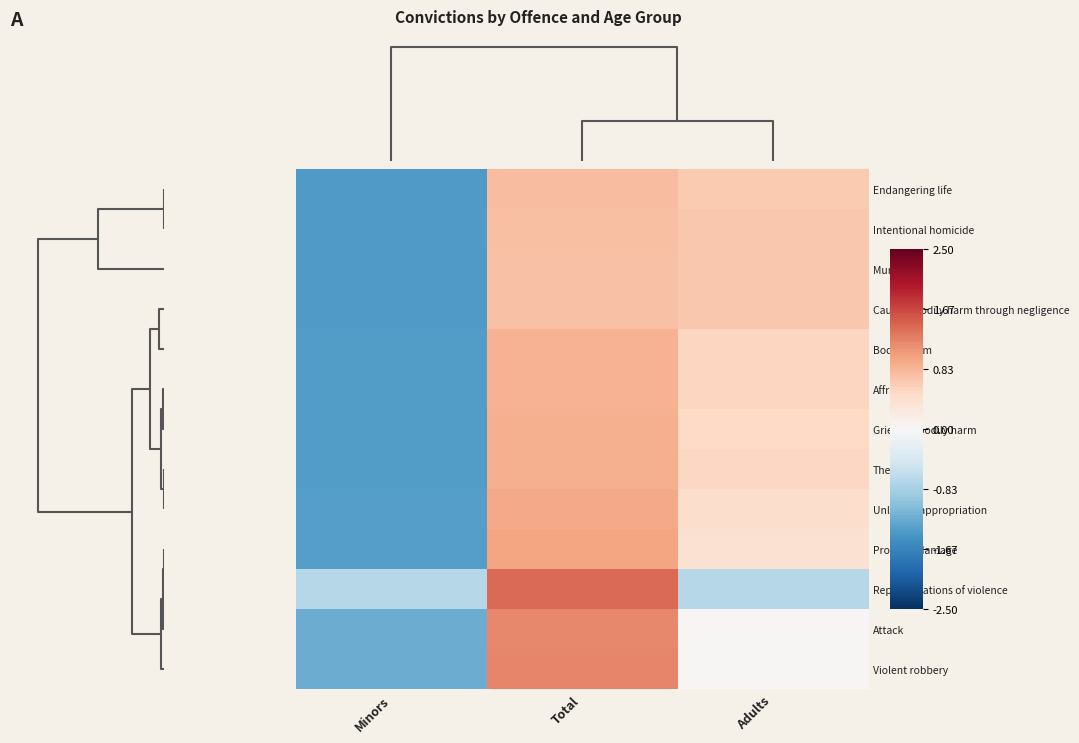

At how many categories does at least one series exceed 0?

2